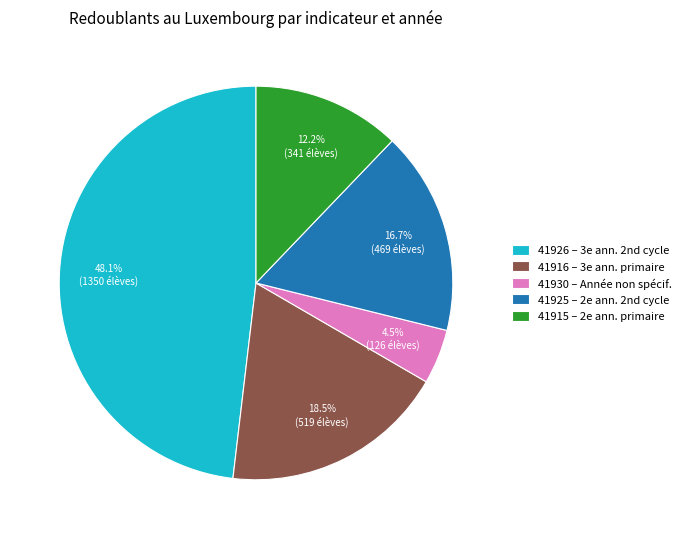

Is 41916 – 3e ann. primaire the majority of the pie?

No